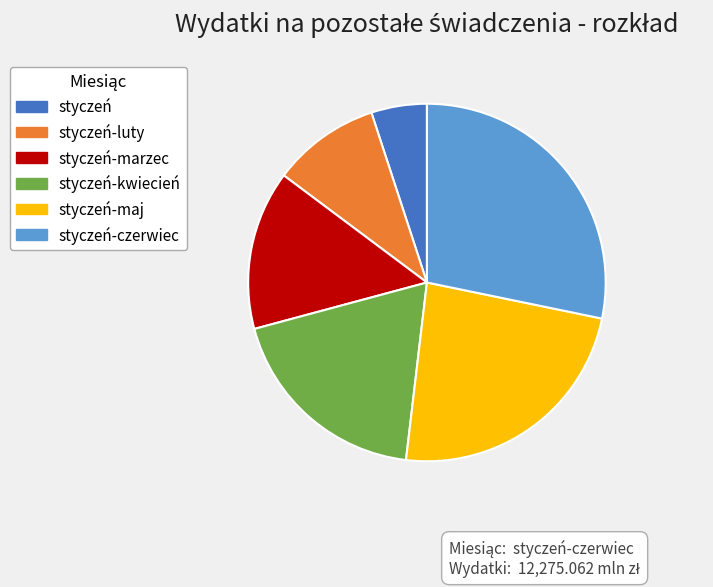

Is there any slice that represents more than half of the pie?

No